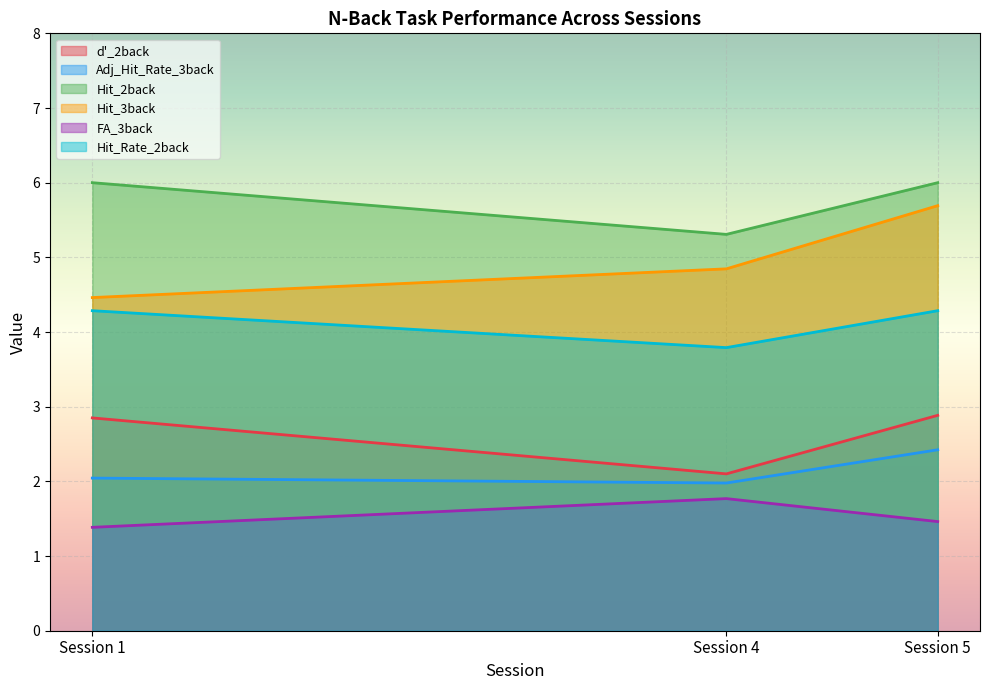

Which series has the widest spread of values?

Hit_3back